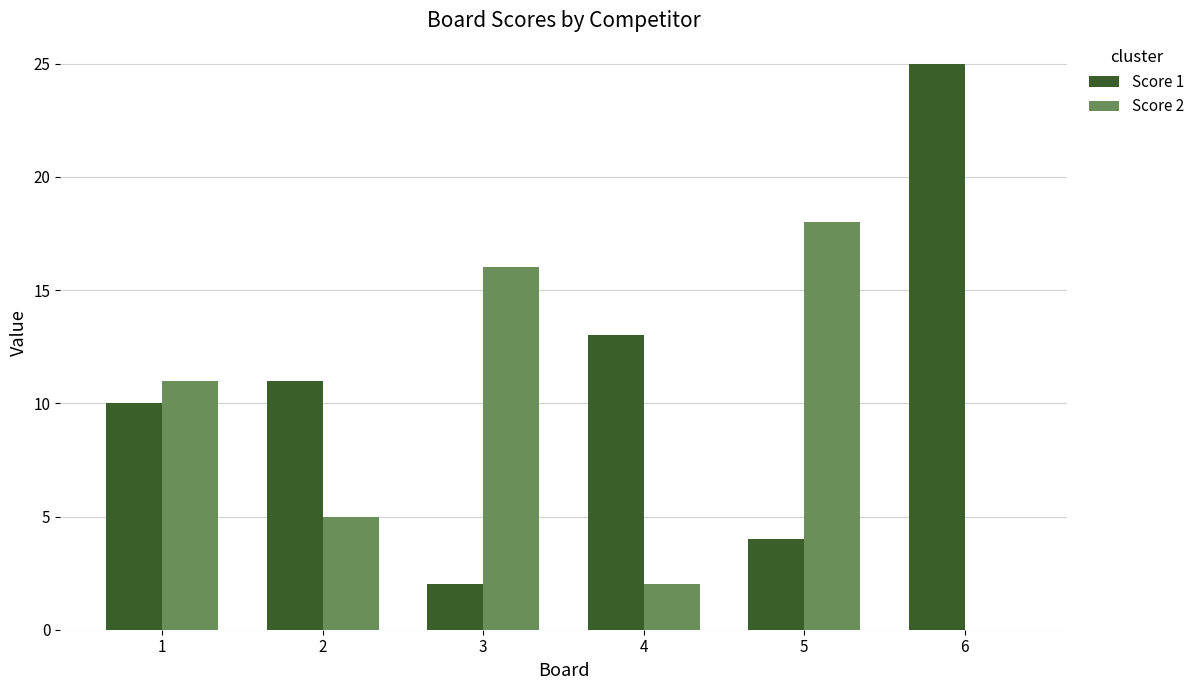

What are all the series names shown in the legend?

Score 1, Score 2